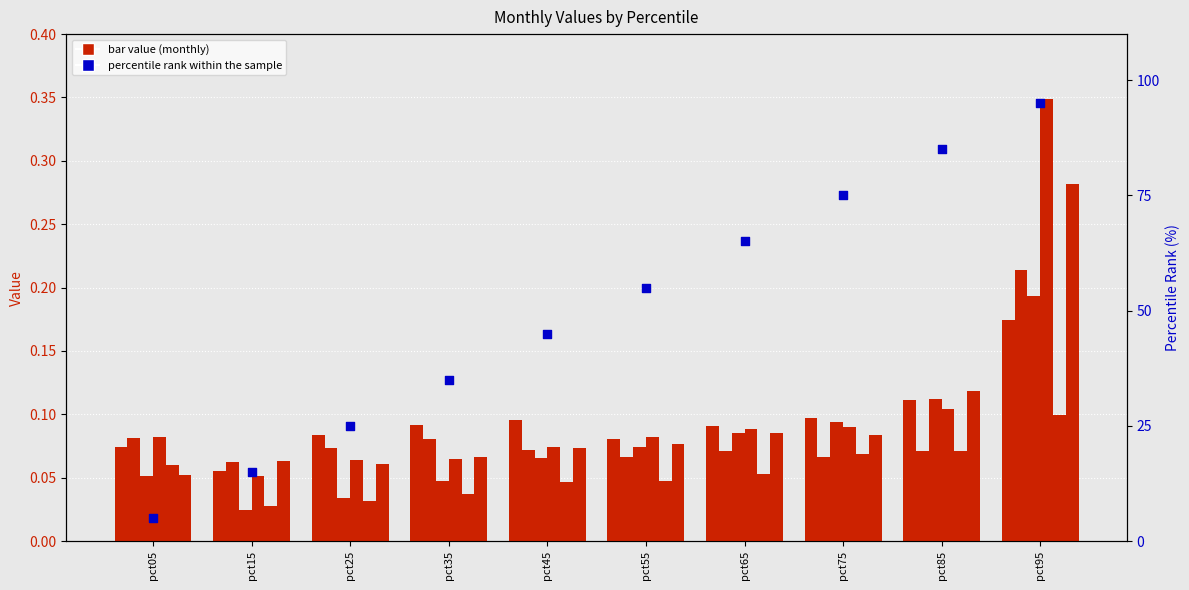

What is the total value across all series at pct85?

0.6